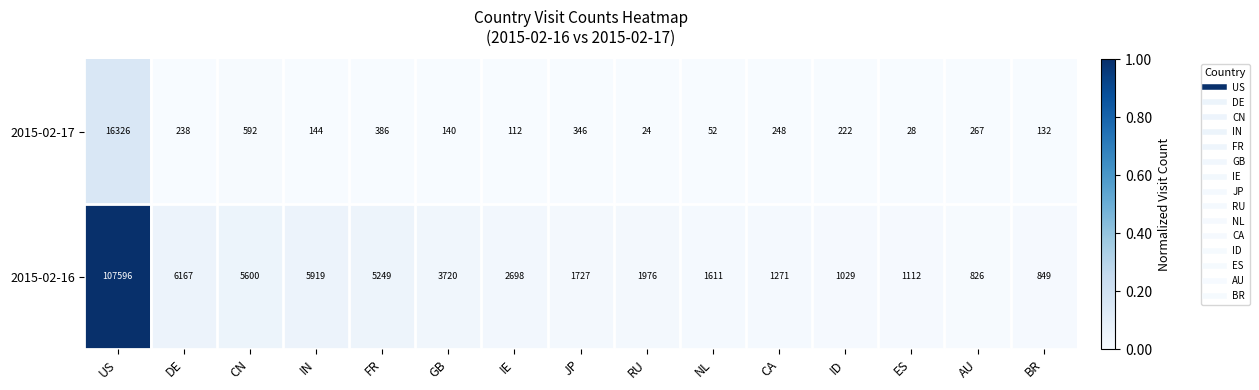

List the series in order of their peak value, highest first.

2015-02-16, 2015-02-17